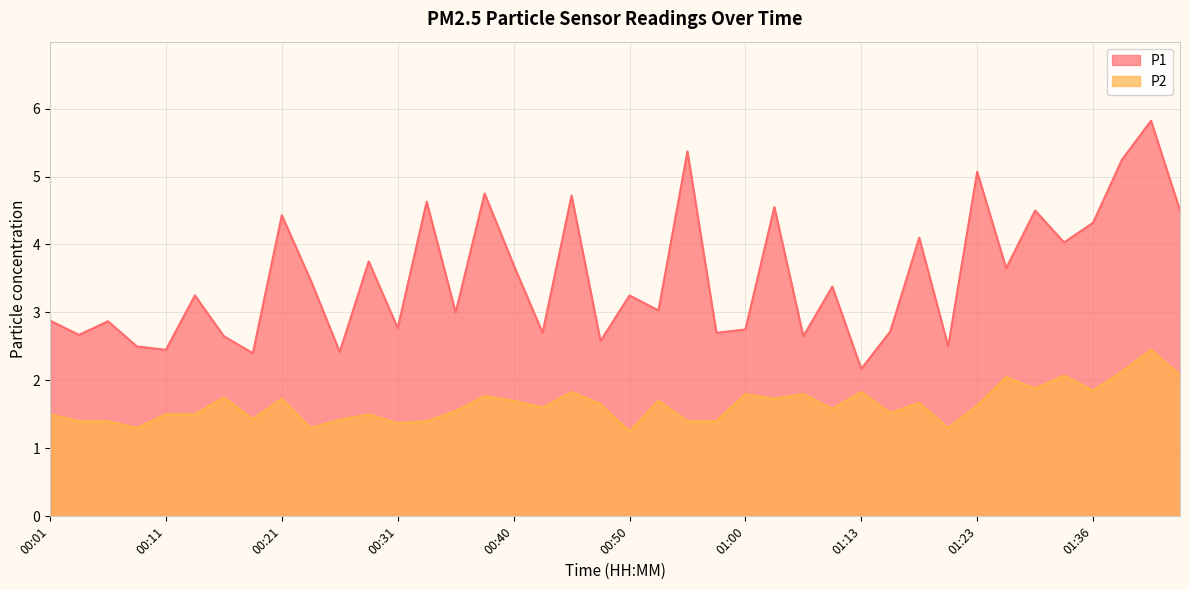

What is the difference between the P2 values at 01:00 and 00:28?

0.3